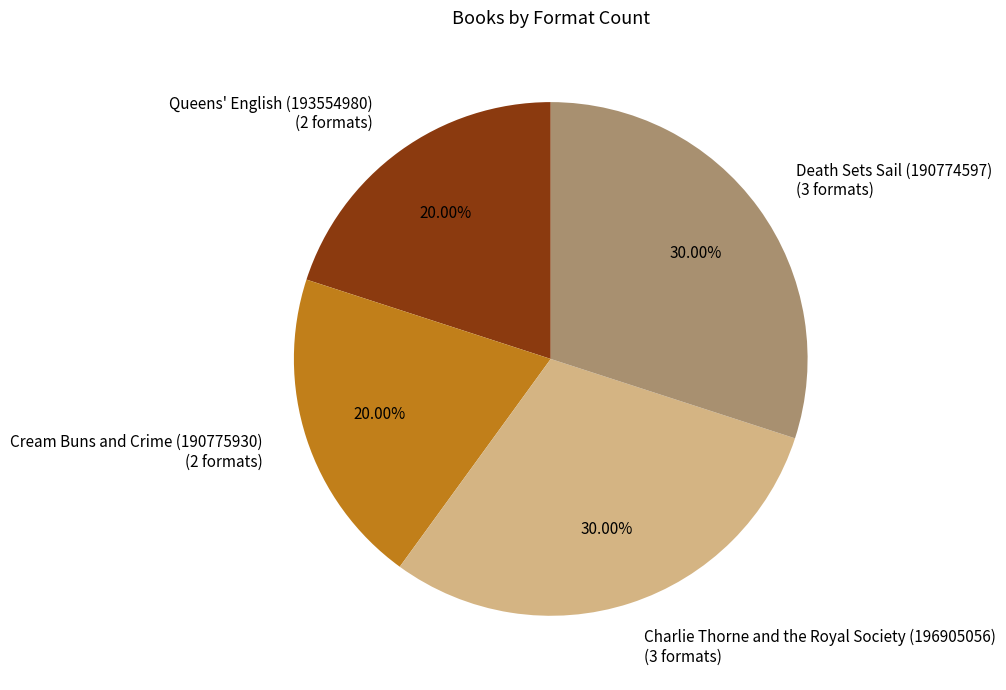

Does Death Sets Sail (190774597) represent more than half of the total?

No